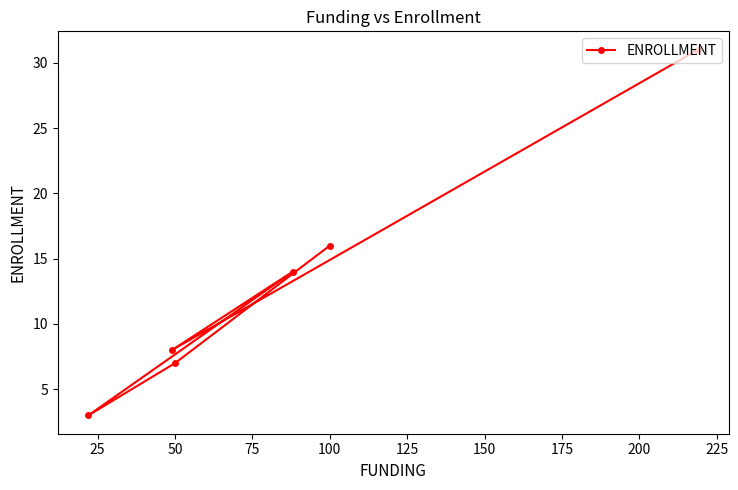

What is the greatest value displayed?

31